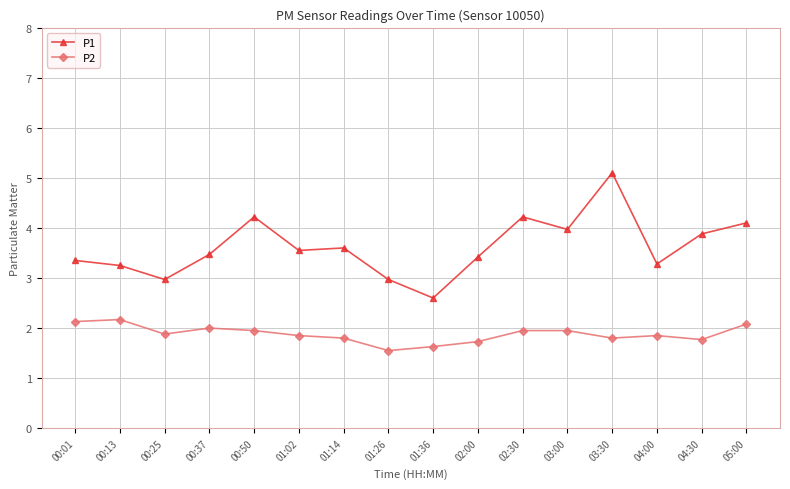

How many categories are shown in the chart?

16